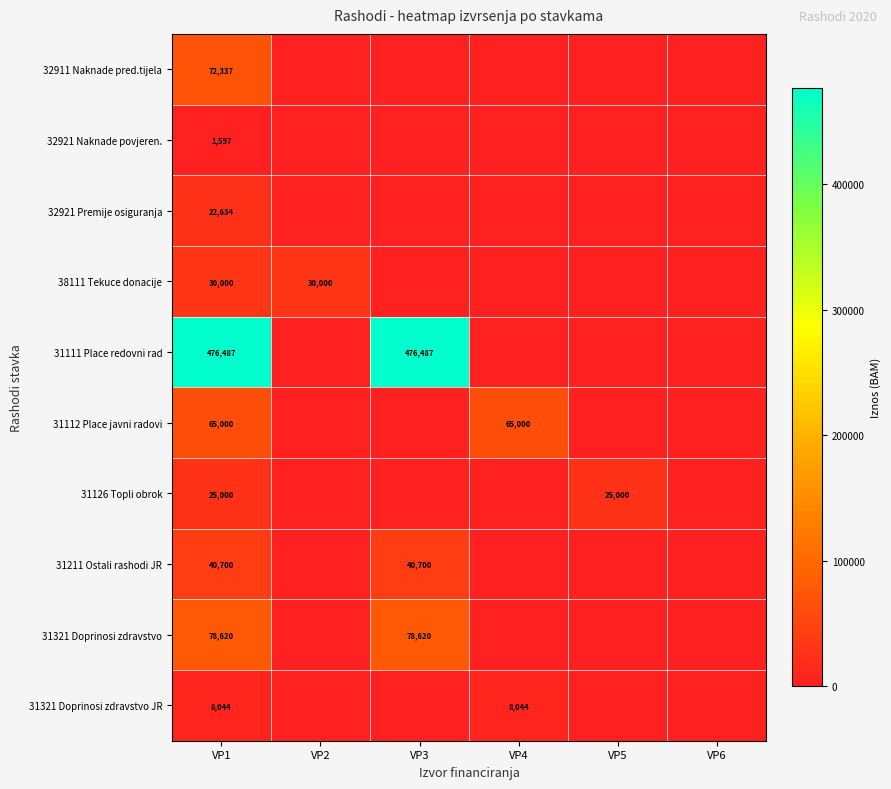

At VP1, list the series in order from smallest to largest.

32921 Naknade povjeren., 31321 Doprinosi zdravstvo JR, 32921 Premije osiguranja, 31126 Topli obrok, 38111 Tekuce donacije, 31211 Ostali rashodi JR, 31112 Place javni radovi, 32911 Naknade pred.tijela, 31321 Doprinosi zdravstvo, 31111 Place redovni rad